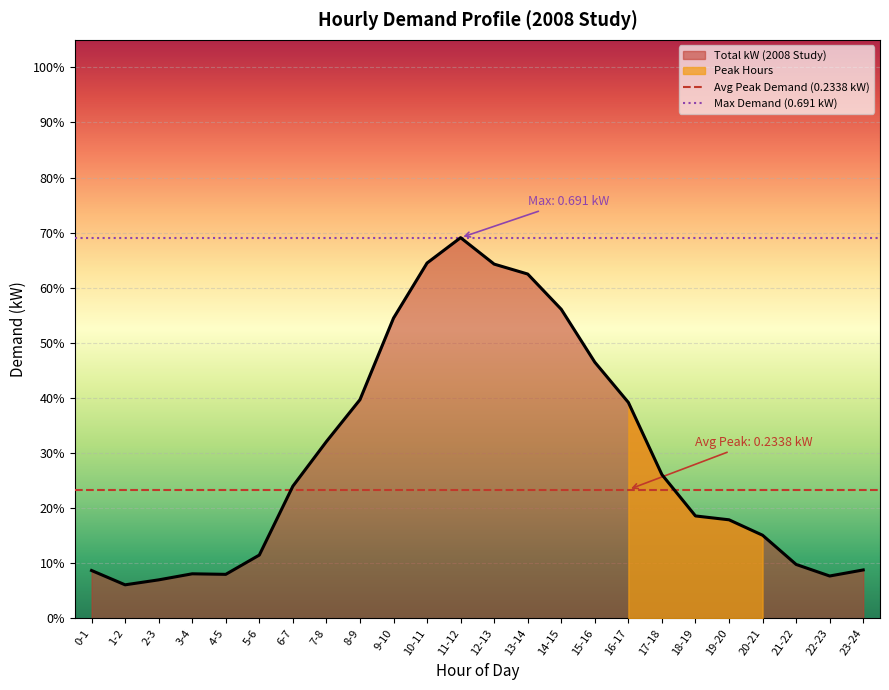

Which series has the largest total across all categories?

Max Demand (0.691 kW)